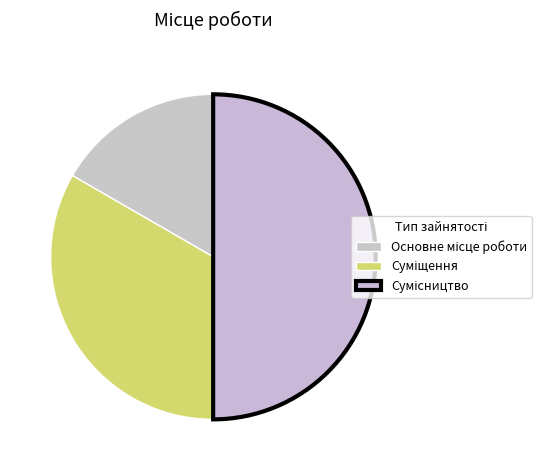

Does any single category account for the majority?

No